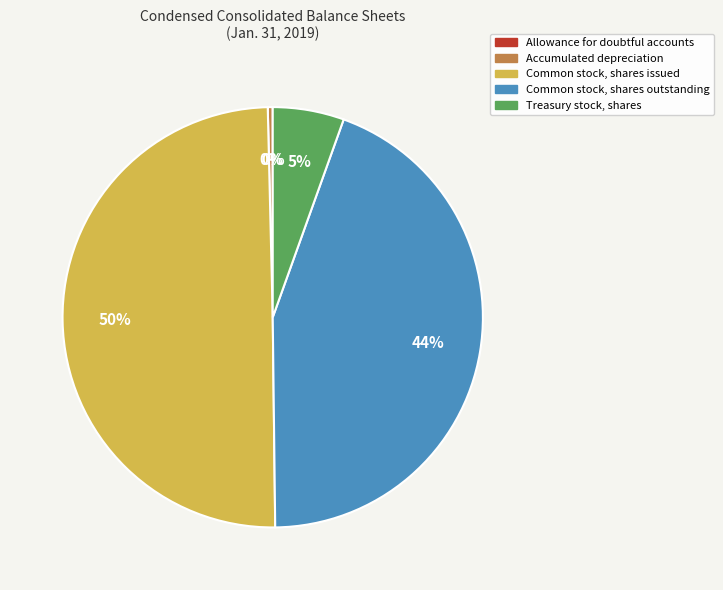

Which has a higher value, Common stock, shares issued or Accumulated depreciation?

Common stock, shares issued